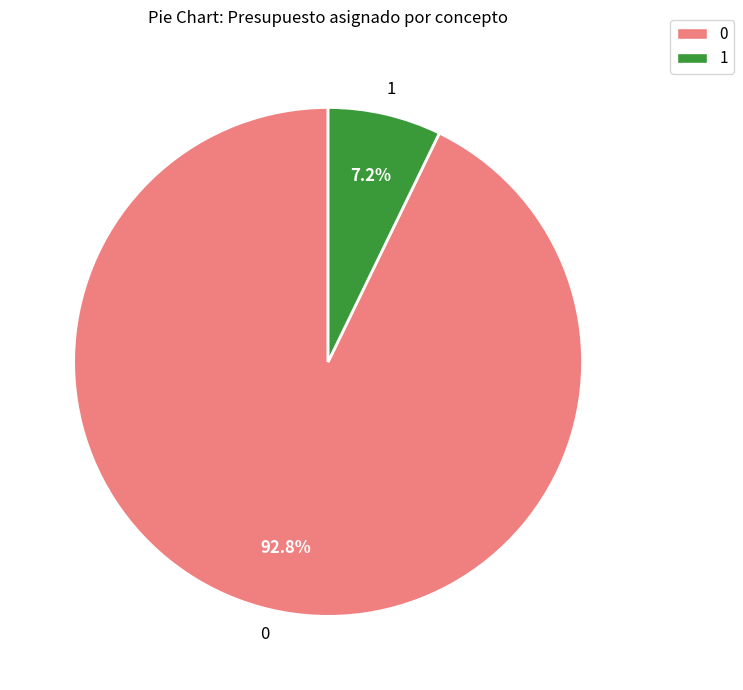

Does any single category account for the majority?

Yes